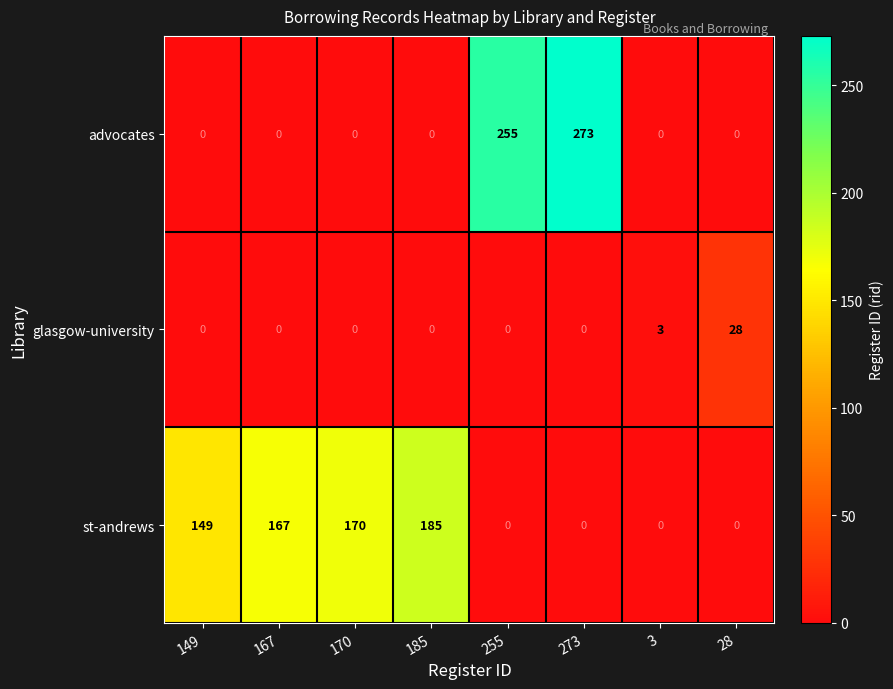

What is the sum of all st-andrews values?

671